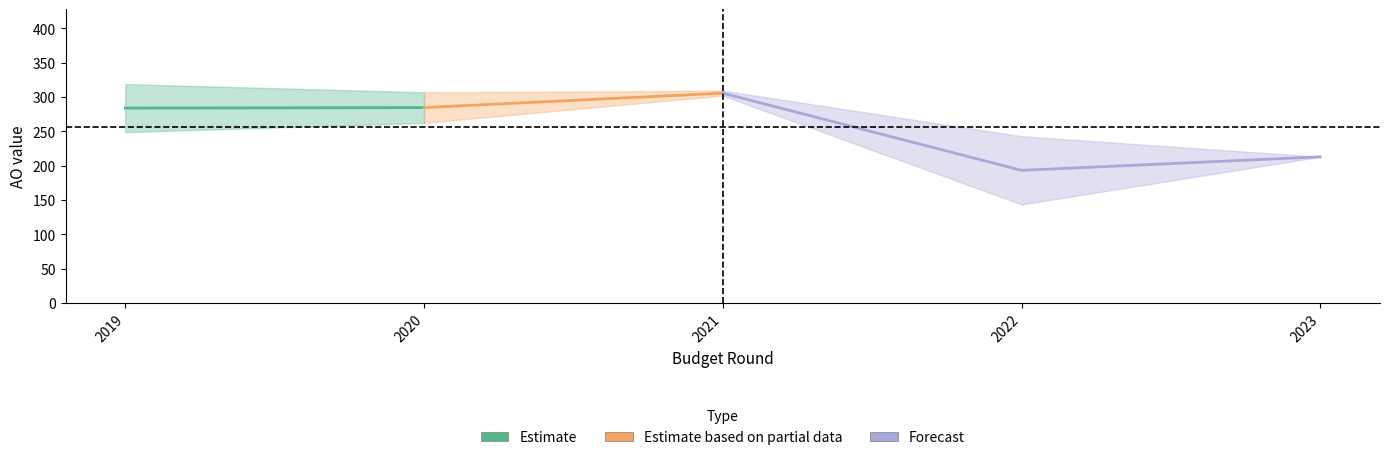

Between 2019 1ste aanpassing - ontwerp and 2023 Opmaak - ontwerp, which is larger?

2019 1ste aanpassing - ontwerp